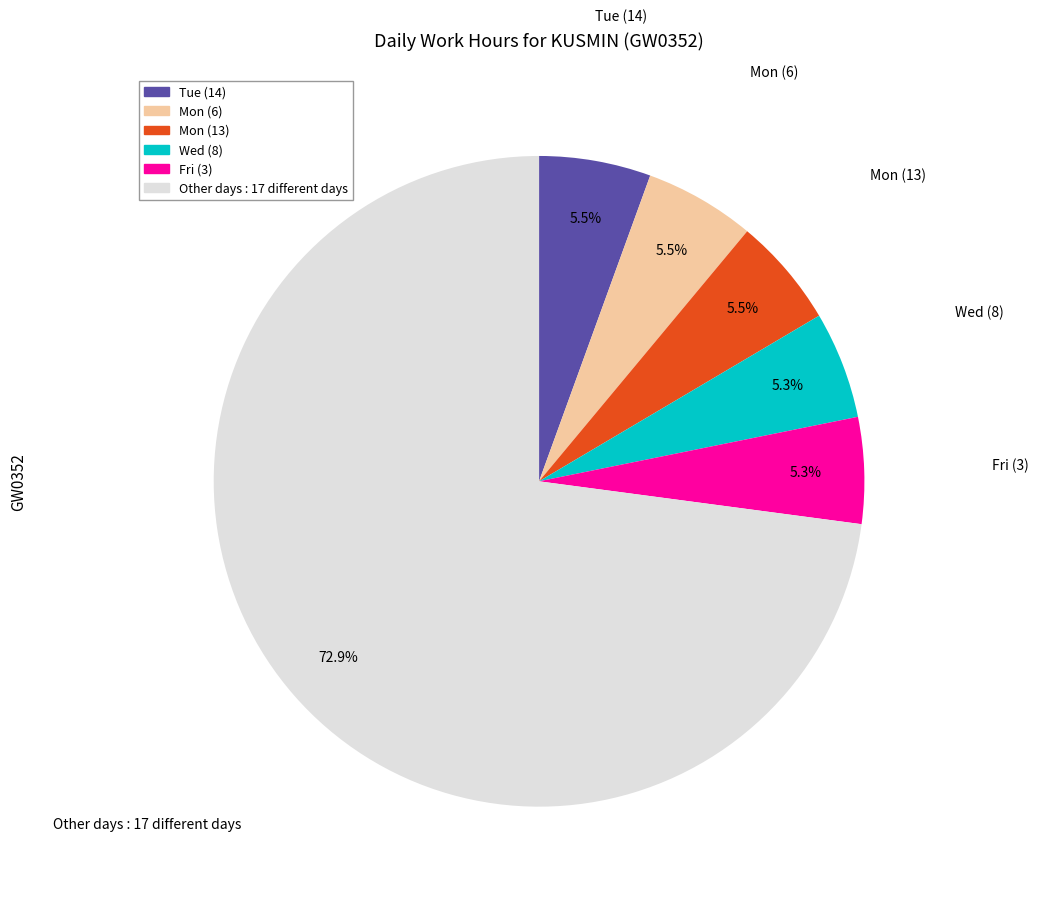

Is there any slice that represents more than half of the pie?

Yes